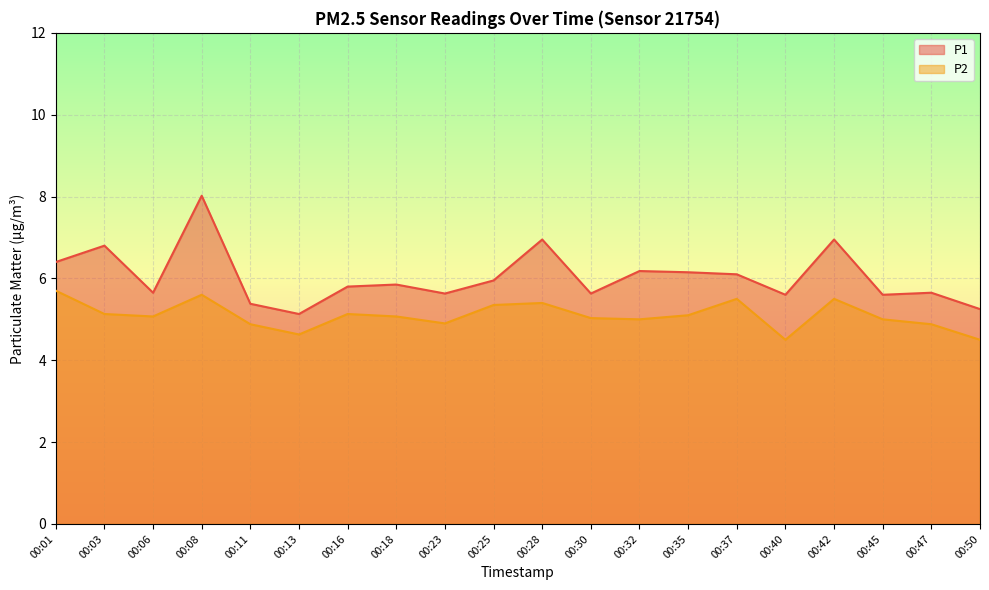

True or false: P2 and P1 cross at least once.

False